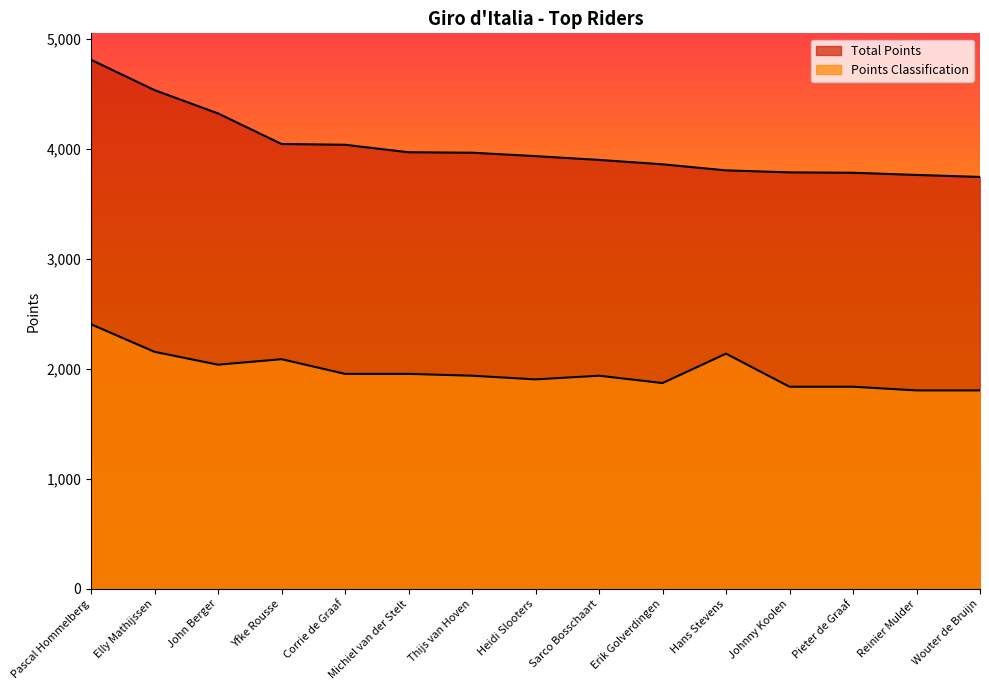

At which category does Points Classification reach its first local valley?

John Berger